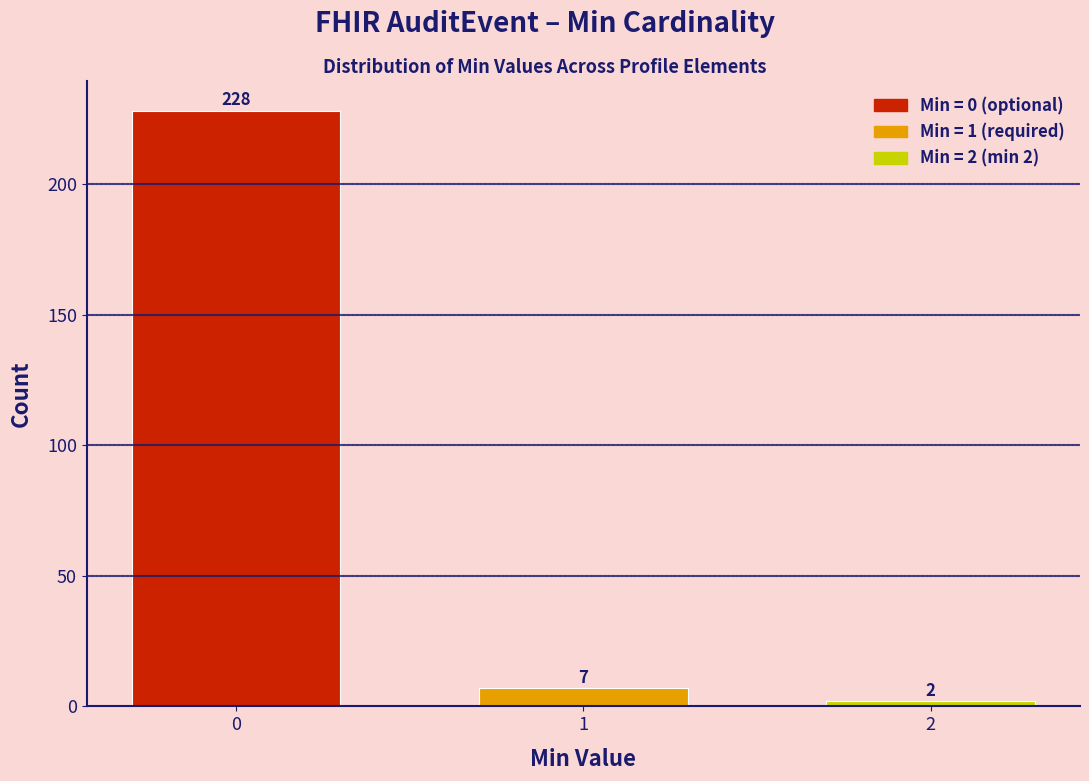

Reading left to right, what are all the values shown in this chart?

228	7	2